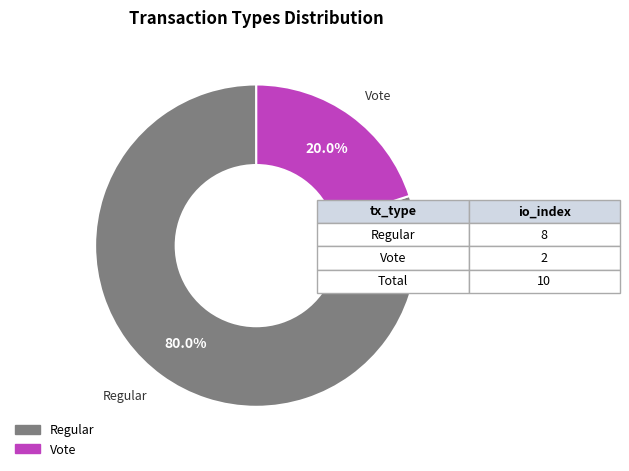

To the nearest percent, what is the average slice percentage?

50%